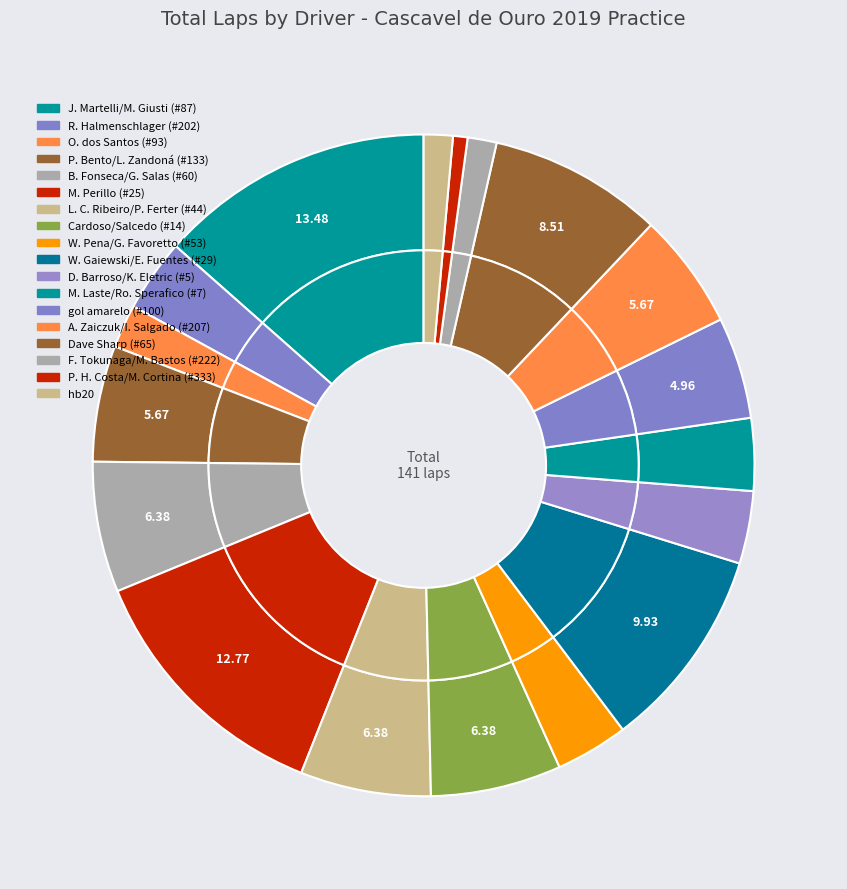

The J. Martelli/M. Giusti (#87) slice represents 20% of the pie. True or false?

False